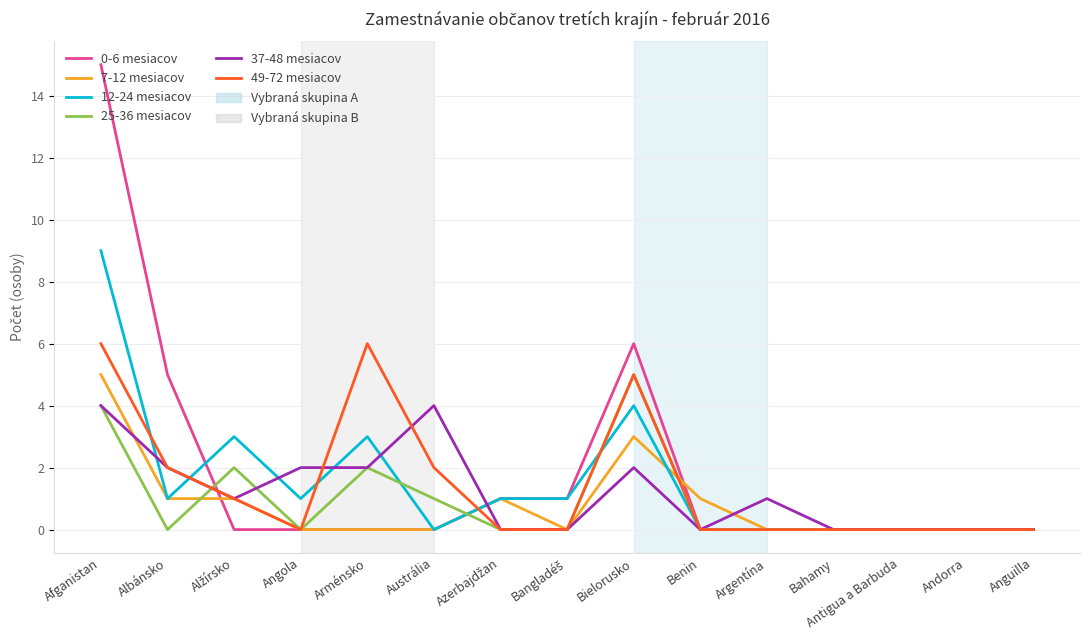

At which category is the sum across all series the highest?

Afganistan